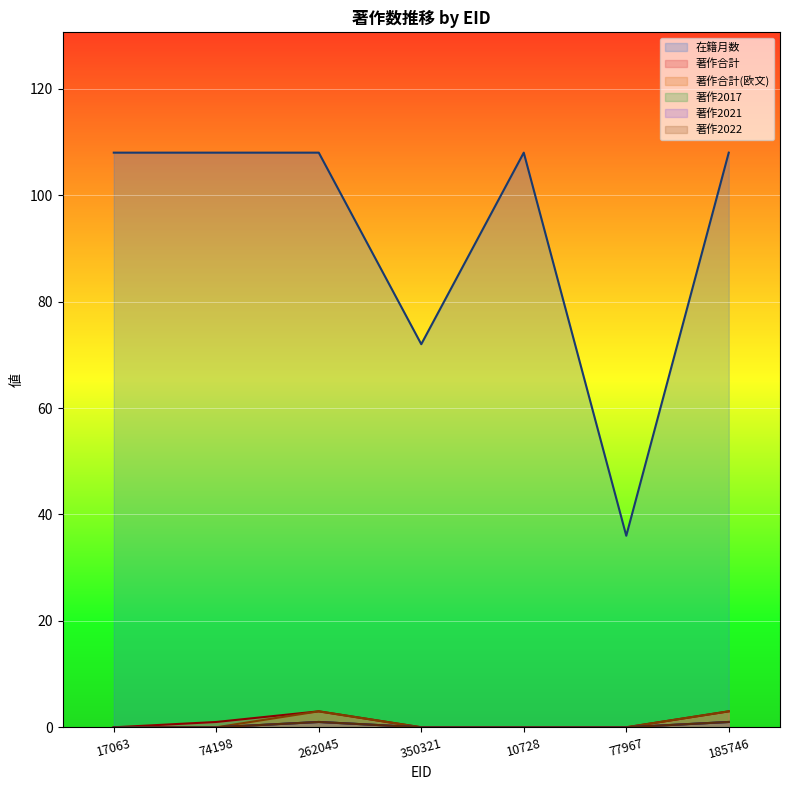

Where is the first local maximum for 著作合計?

262045